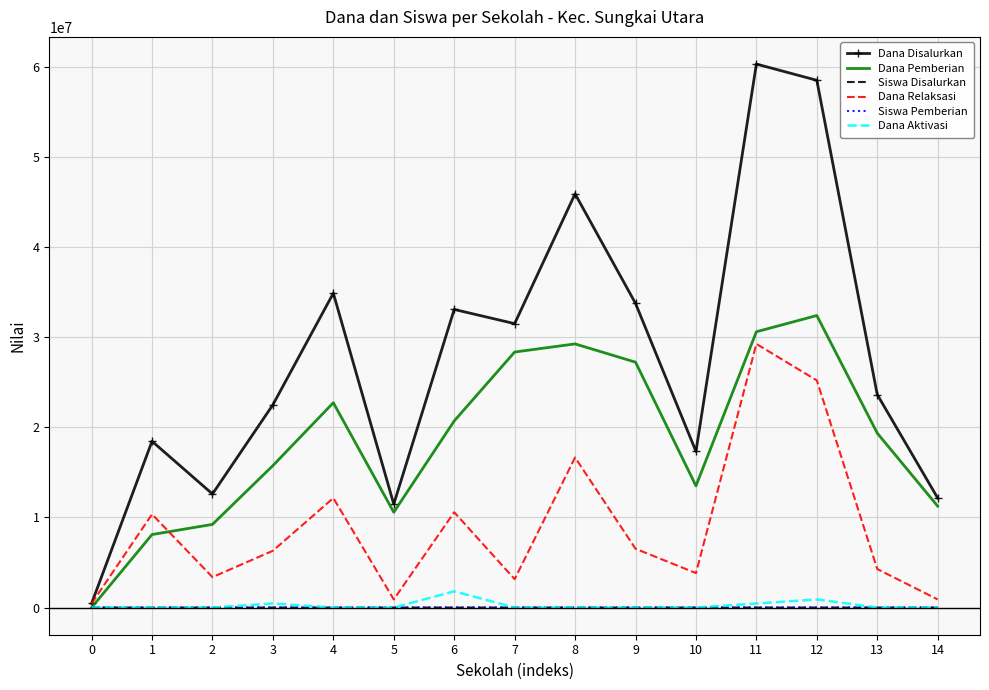

Between 0 and 10, which series saw the biggest shift?

Dana Disalurkan